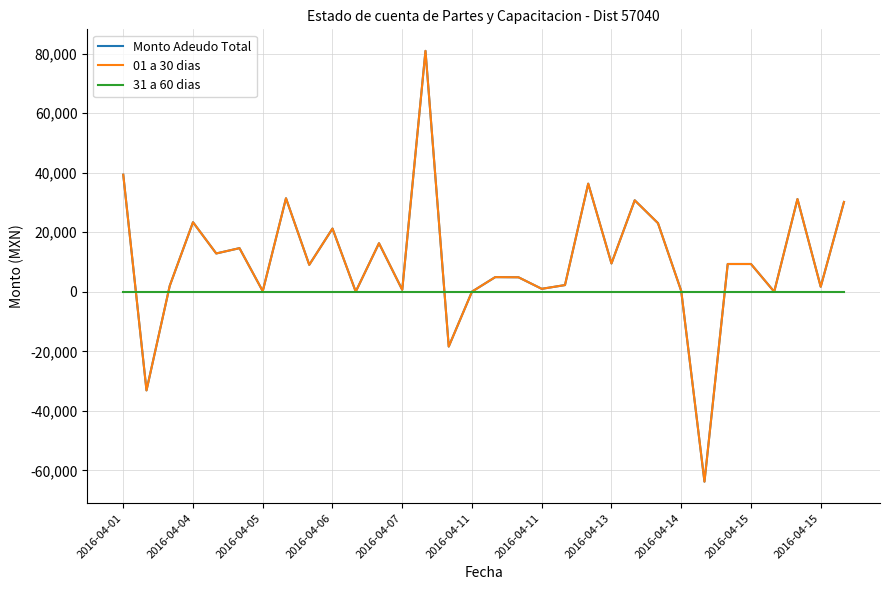

What is the difference between the second highest and minimum values in the 01 a 30 dias series?

103092.4